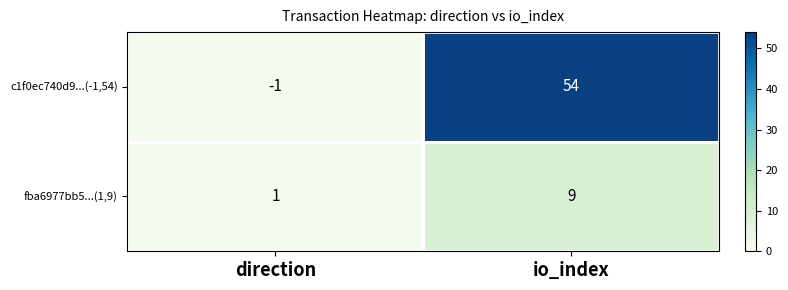

List the series in order of their peak value, lowest first.

fba6977bb5...(1,9), c1f0ec740d9...(-1,54)